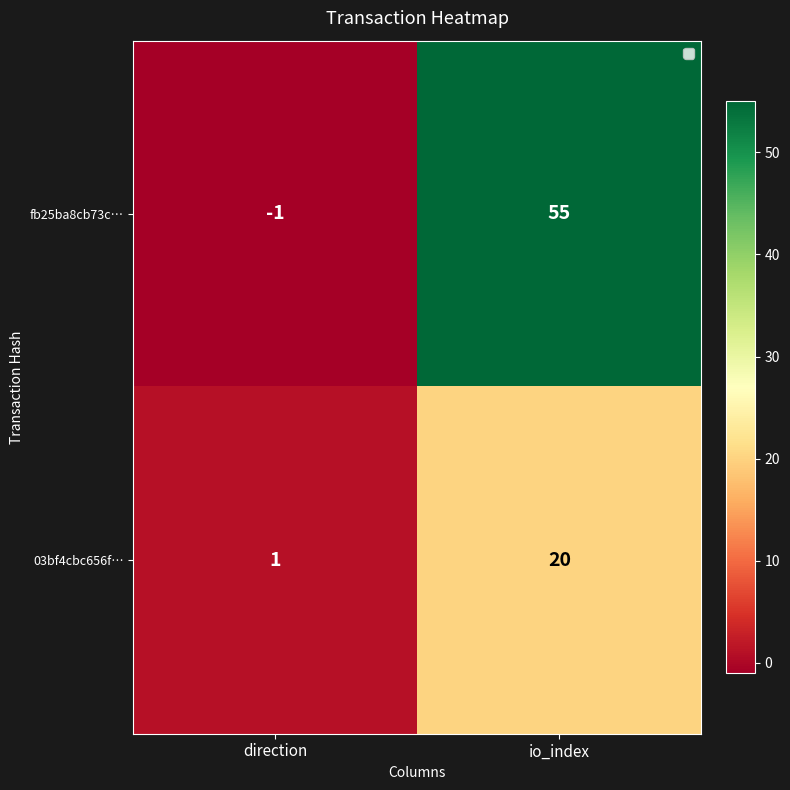

How many series are shown in this chart?

2